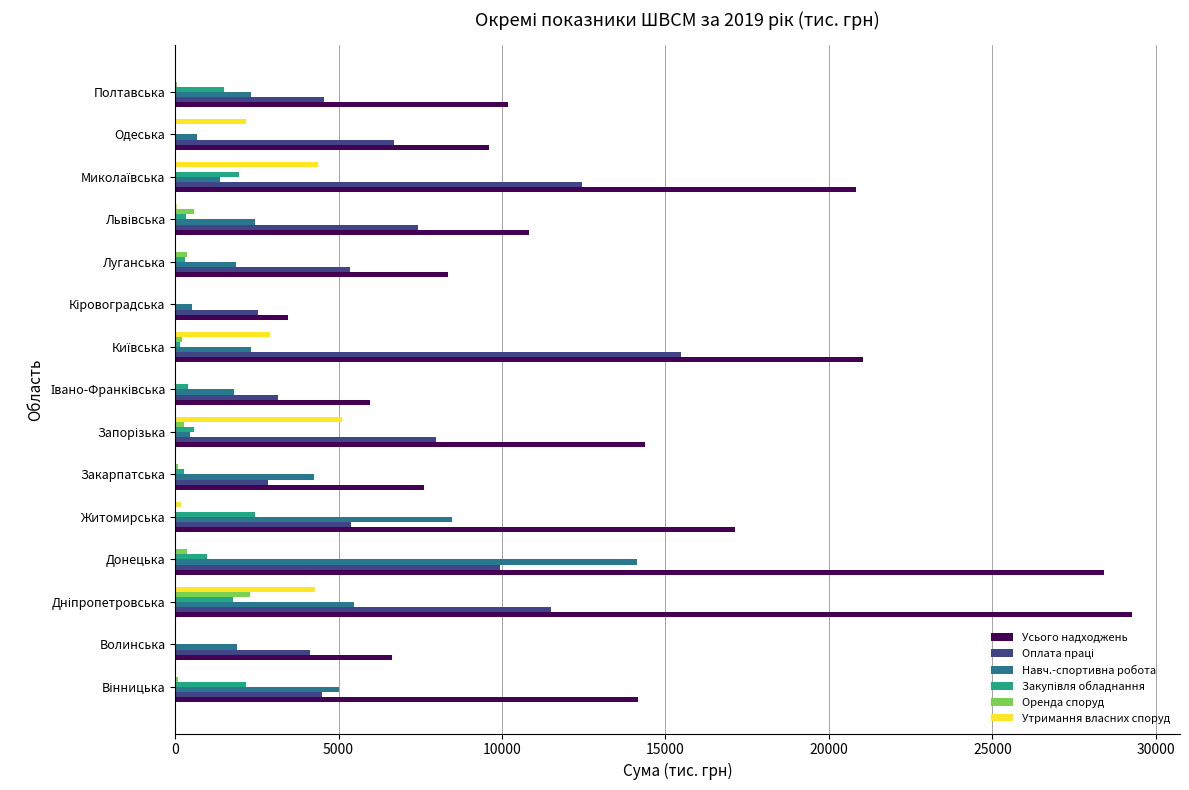

What is the sum of all Усього надходжень values?

207768.9